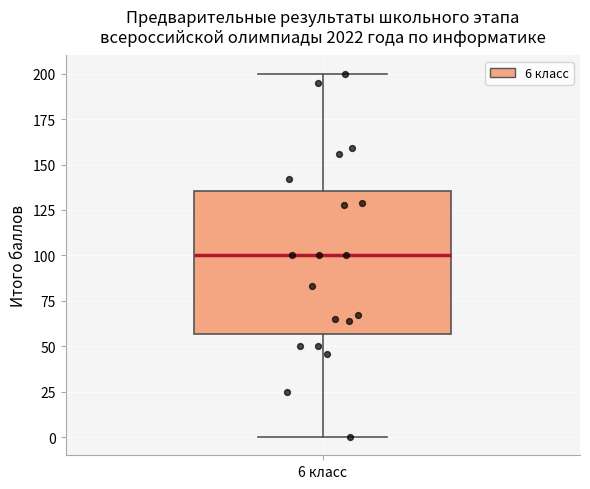

Read this box plot against the y-axis: the position of the median line, the range covered by the box, and the ends of both whiskers. The values are not printed on the chart, so give them approximately, as read against the axis.

median 100, box 55 to 135, whiskers 0 to 200